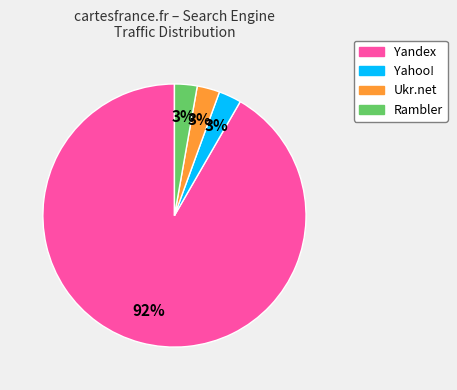

Count the number of slices in the pie.

4